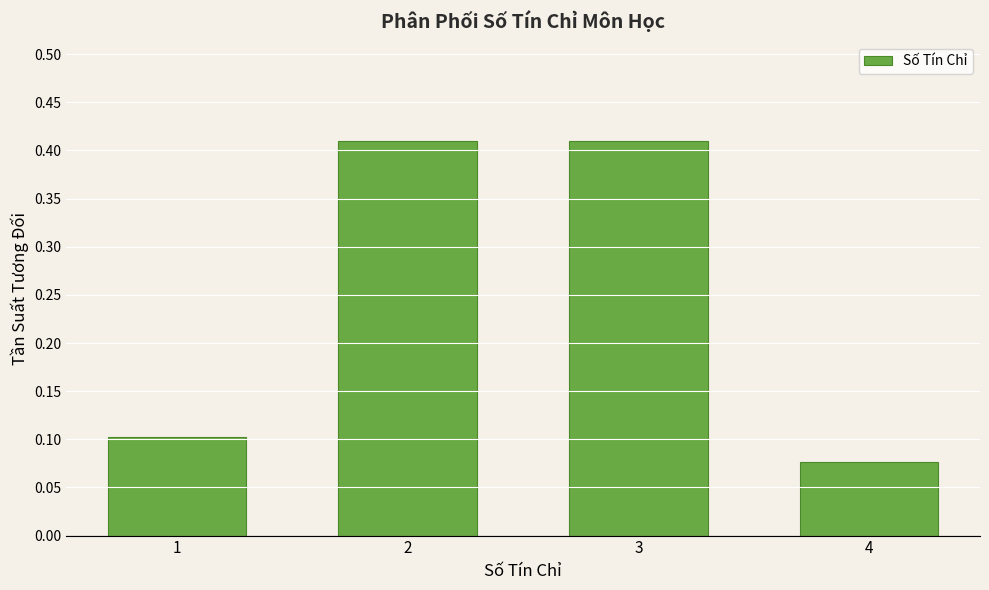

Where is the data nearest to the value 0?

4